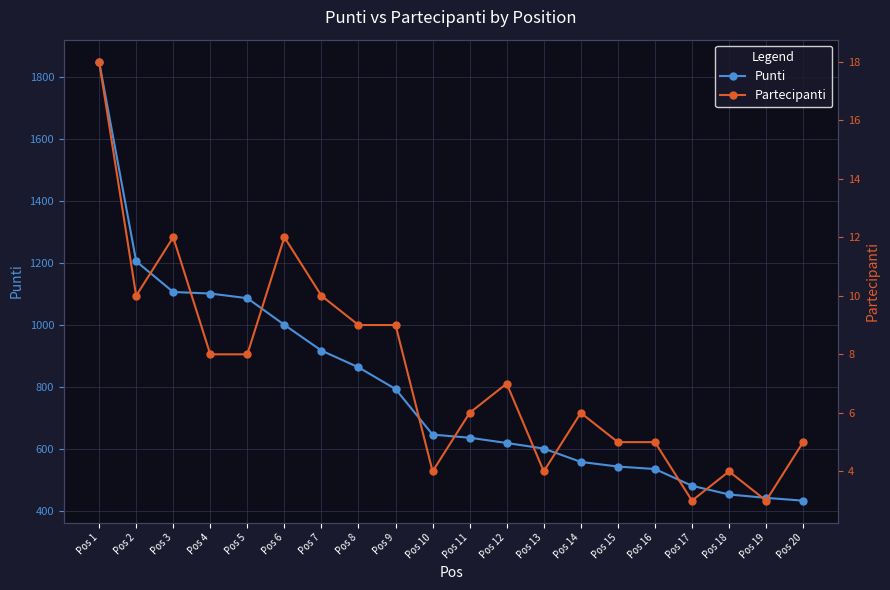

How many data points in Punti are less than 647?

10